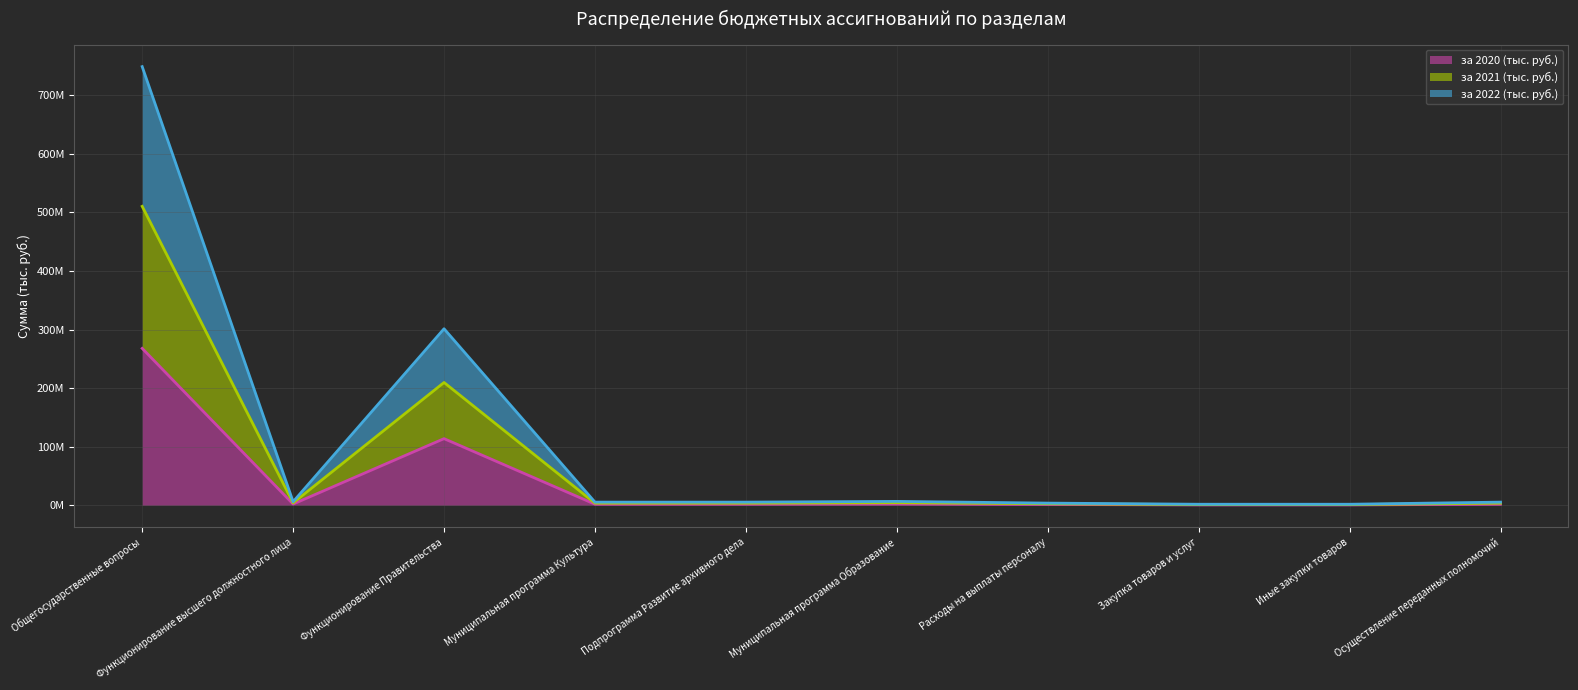

True or false: за 2020 (тыс. руб.) and за 2021 (тыс. руб.) cross at least once.

False